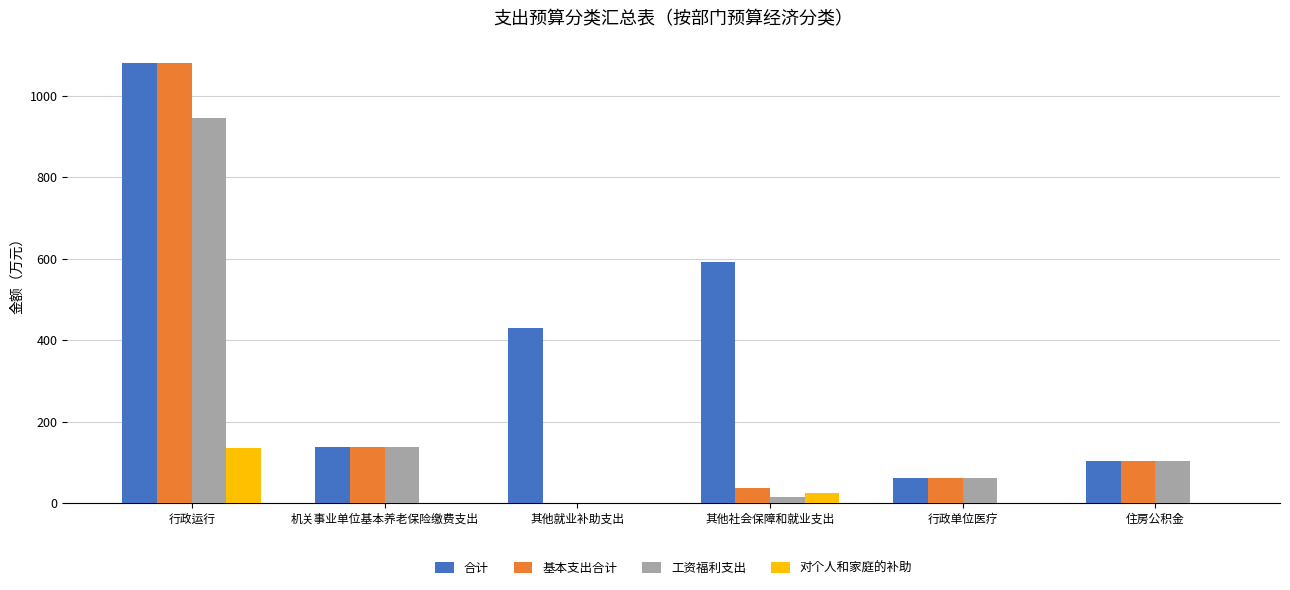

What is the maximum value shown in the chart?

1081.5